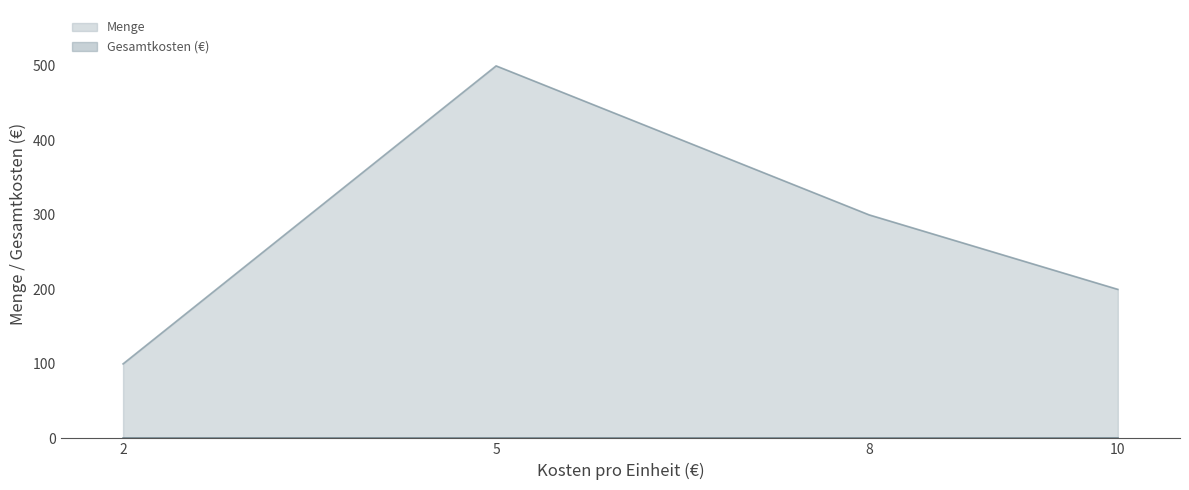

What value does the Menge series have at 2, to the nearest 50?

100